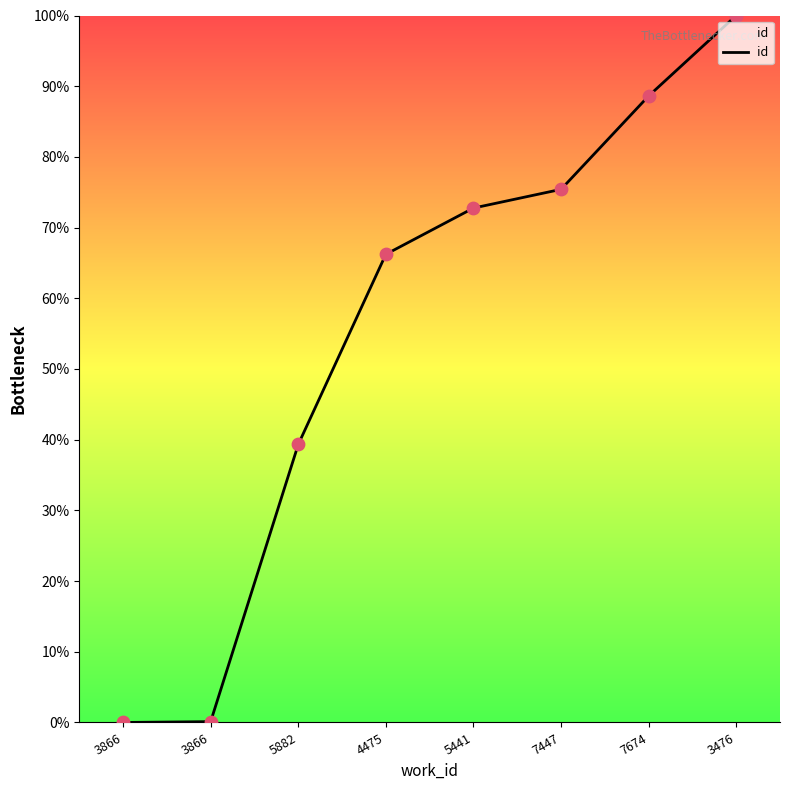

How many values are below 72?

4